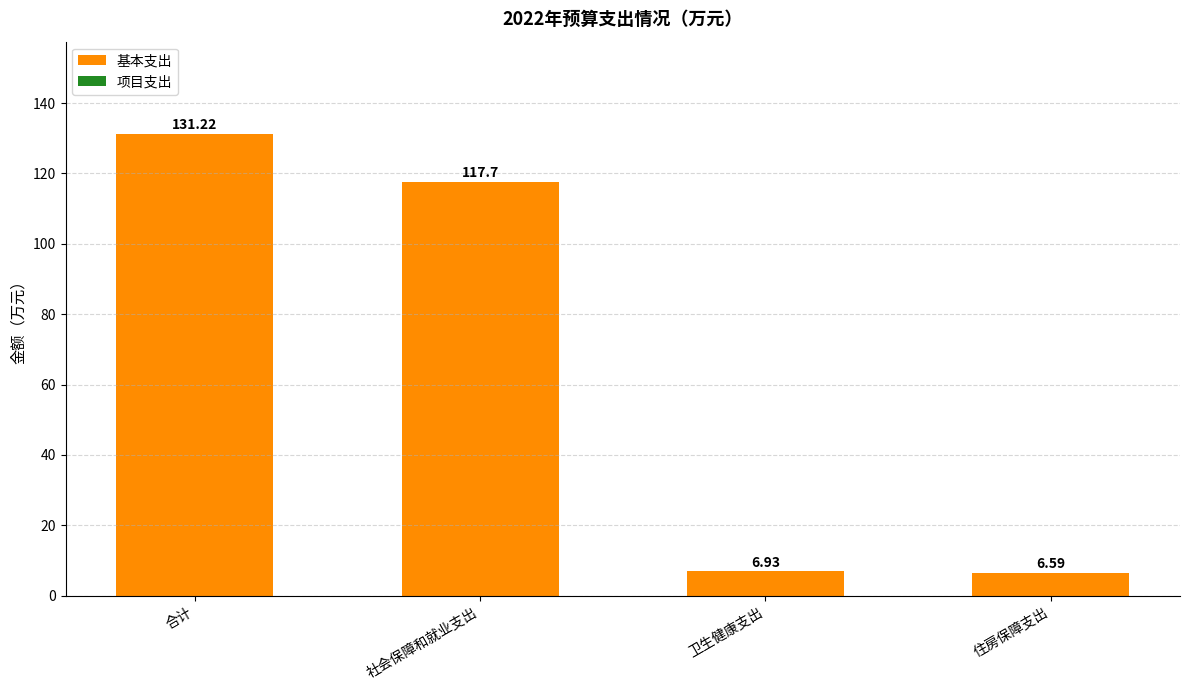

At which category does the chart reach its minimum across all series?

住房保障支出